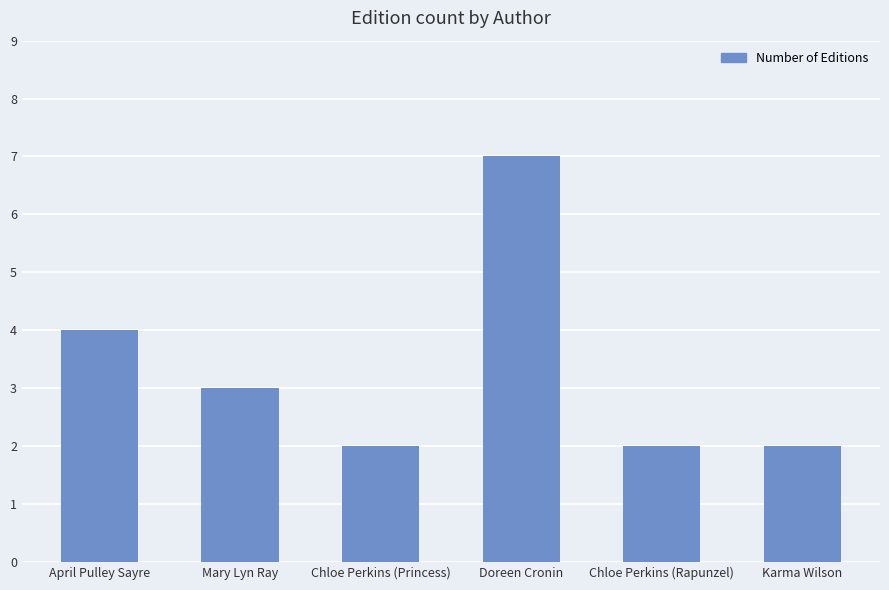

What position from the right is Doreen Cronin?

3